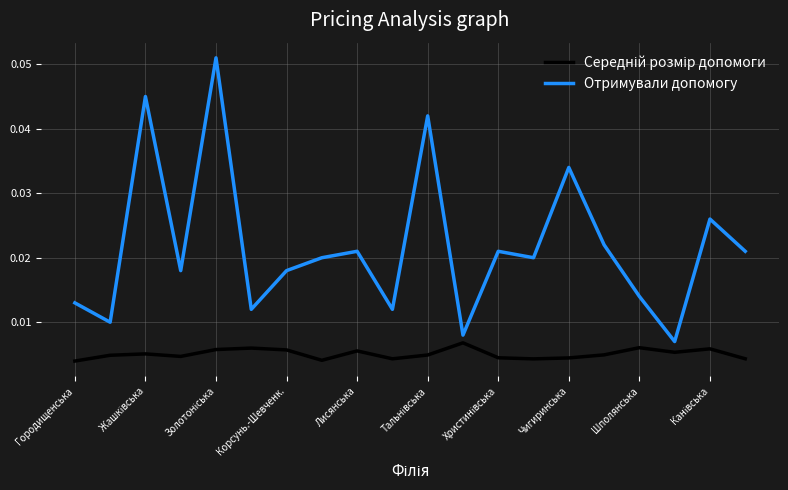

Which series has the largest range (max minus min)?

Отримували допомогу